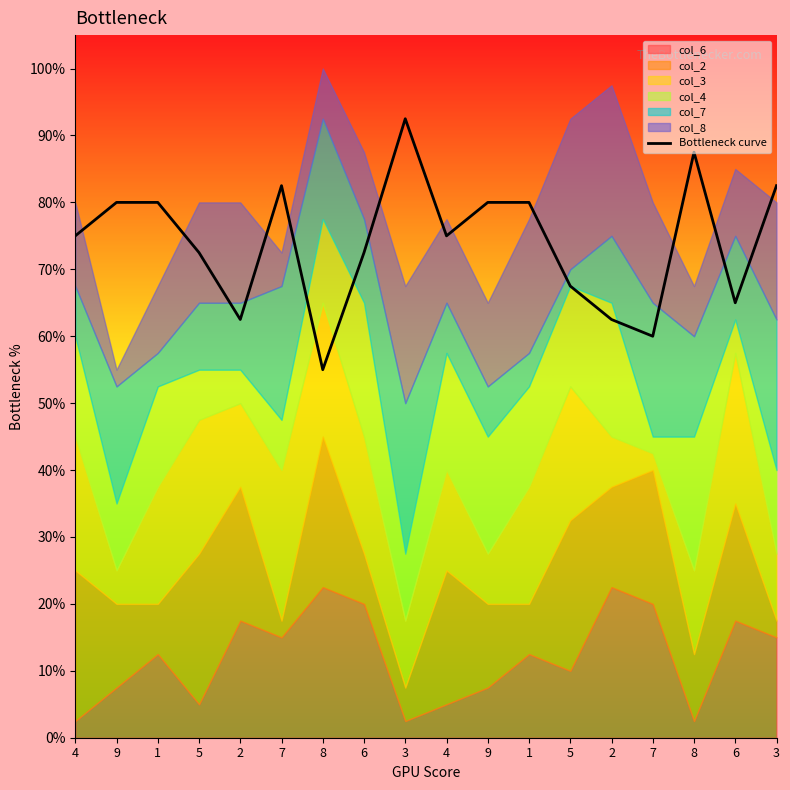

True or false: the data shows 62.5 at 2.

True